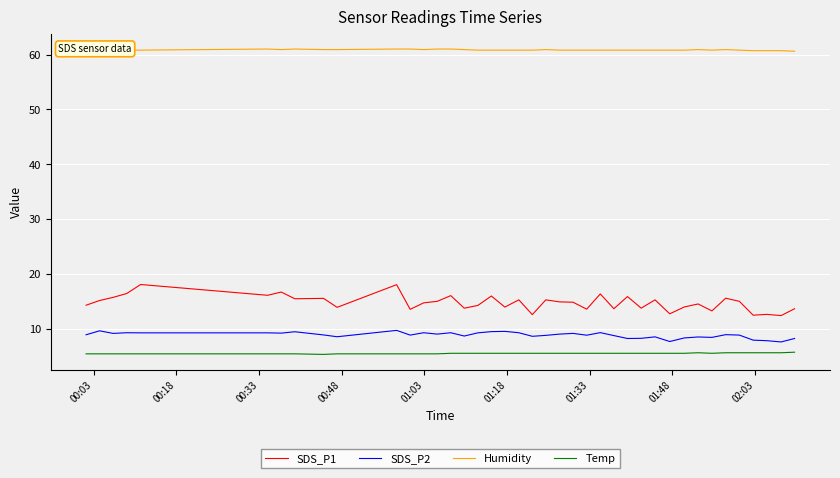

True or false: Humidity and SDS_P2 intersect in this chart.

False